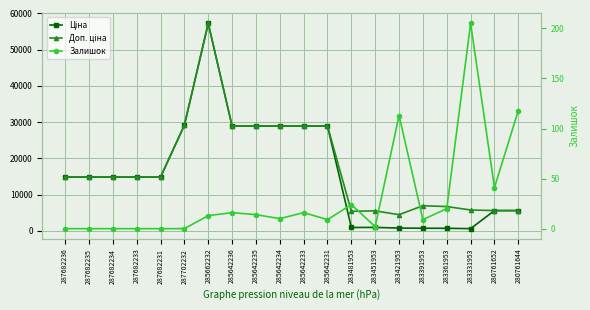

How many distinct data groups are displayed?

3